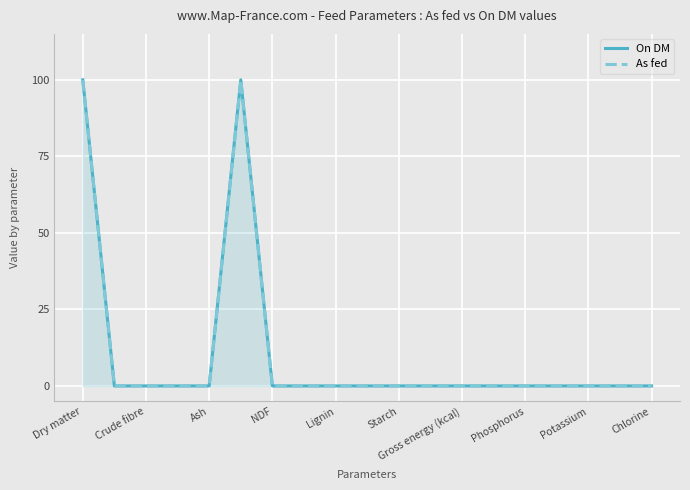

Which series has the largest range (max minus min)?

On DM